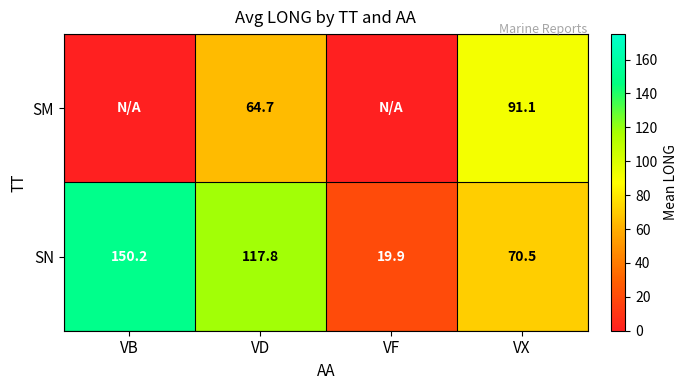

What is the difference between the highest and lowest values at VD?

53.1